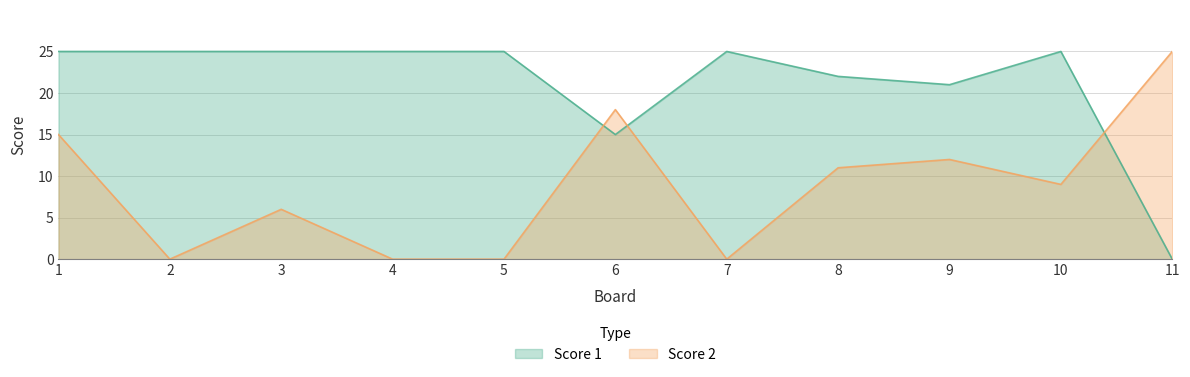

What is the difference between the maximum and minimum values in the Score 2 series?

25